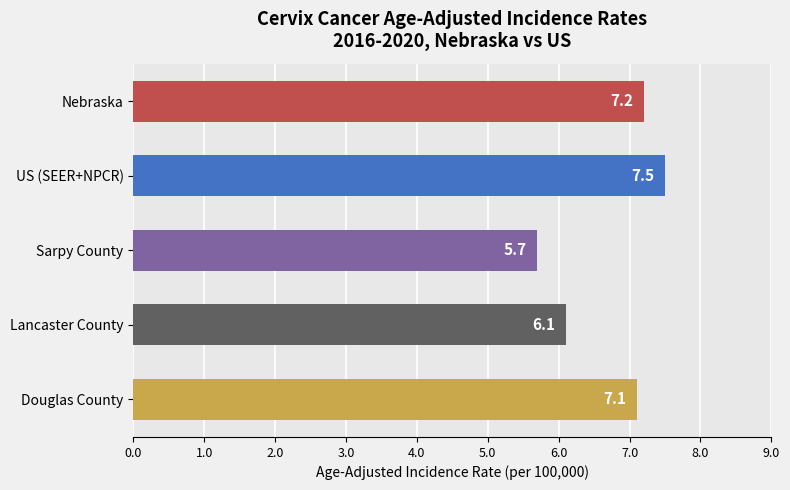

Rank the categories by value from lowest to highest.

Sarpy County, Lancaster County, Douglas County, Nebraska, US (SEER+NPCR)